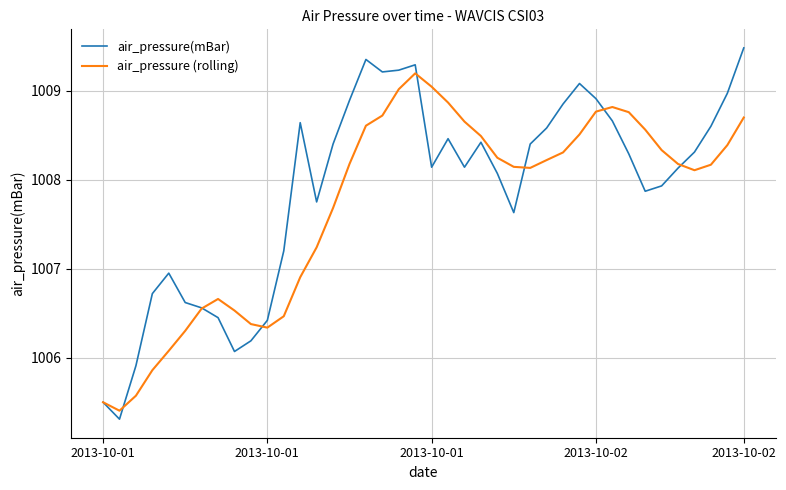

Which series has the largest range (max minus min)?

air_pressure(mBar)